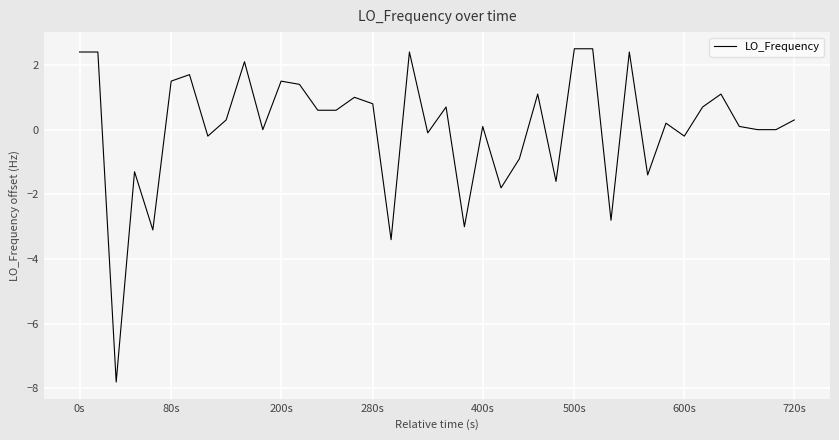

Does the chart display data point markers on the line(s)?

No